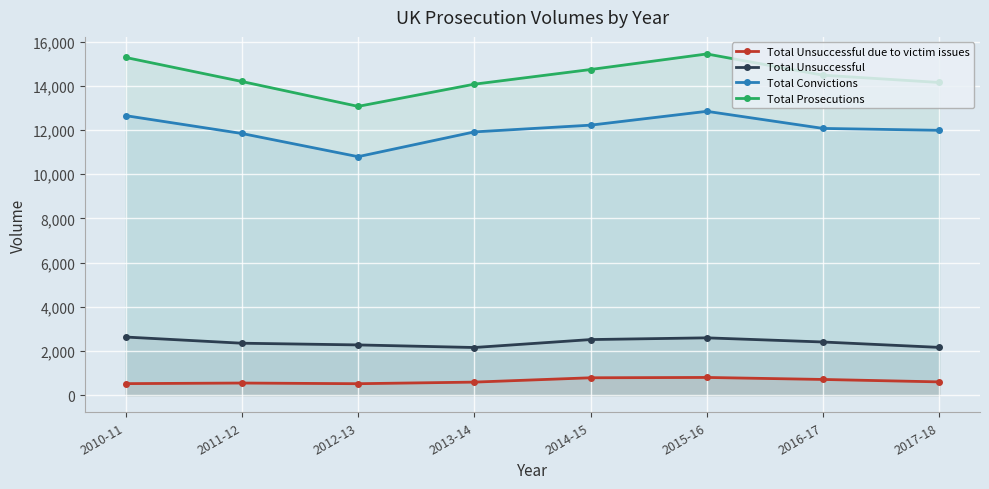

At 2016-17, list the series in order from largest to smallest.

Total Prosecutions, Total Convictions, Total Unsuccessful, Total Unsuccessful due to victim issues